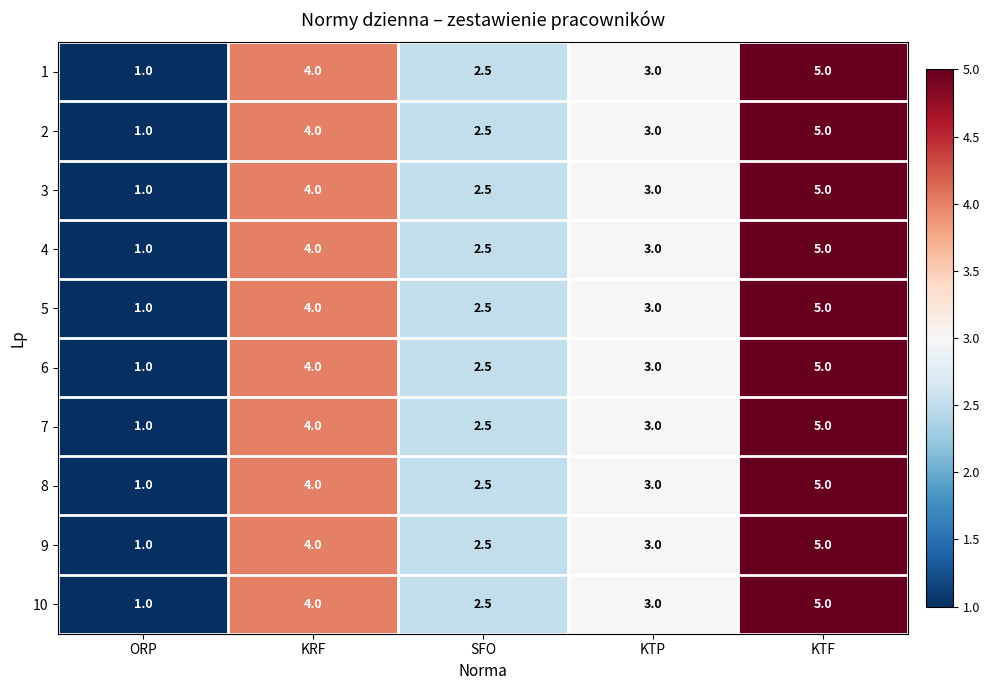

How many 7 values are between 2 and 4?

3